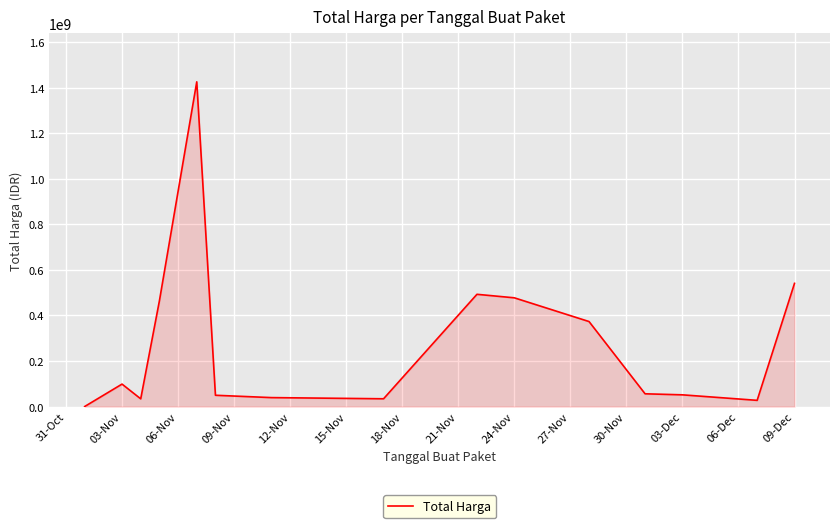

What is the maximum value shown in the chart?

1425867900